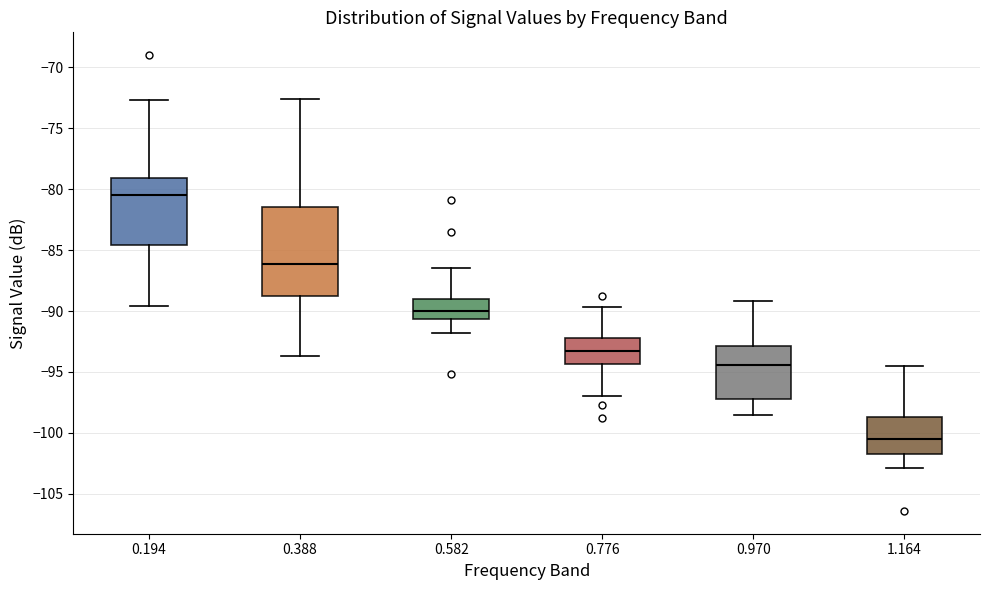

Reading left to right, transcribe this box plot: for each box, give where its median line is, the range the box spans, and where its two whiskers end, as read against the y-axis. The values are not printed on the chart, so give them approximately, as read against the axis.

0.194: median -80.5, box -84.5 to -79.0, whiskers -89.5 to -72.5
0.388: median -86.0, box -89.0 to -81.5, whiskers -93.5 to -72.5
0.582: median -90.0, box -90.5 to -89.0, whiskers -92.0 to -86.5
0.776: median -93.0, box -94.5 to -92.0, whiskers -97.0 to -89.5
0.970: median -94.5, box -97.0 to -93.0, whiskers -98.5 to -89.0
1.164: median -100.5, box -101.5 to -98.5, whiskers -103.0 to -94.5